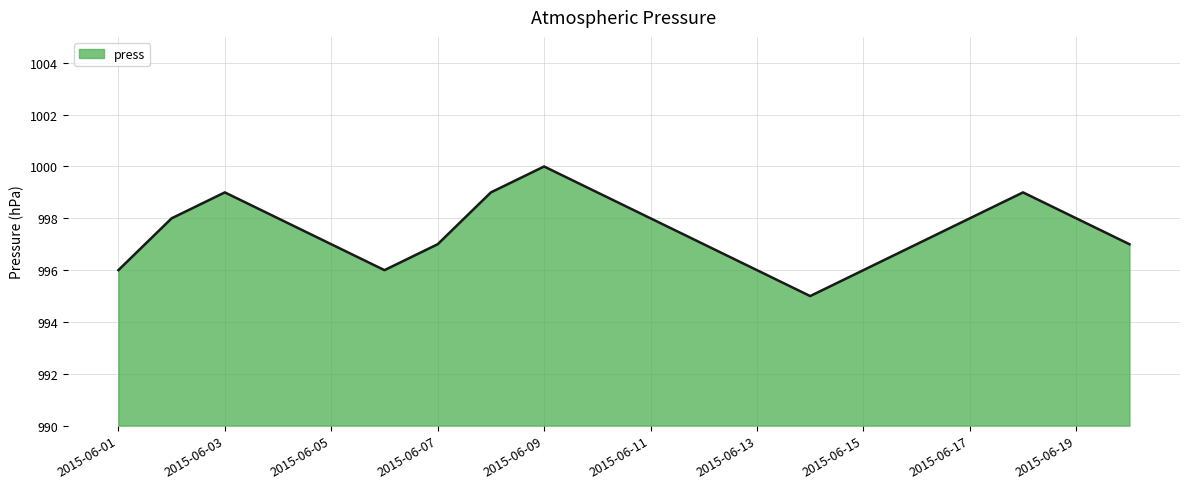

What is the smallest value displayed?

995